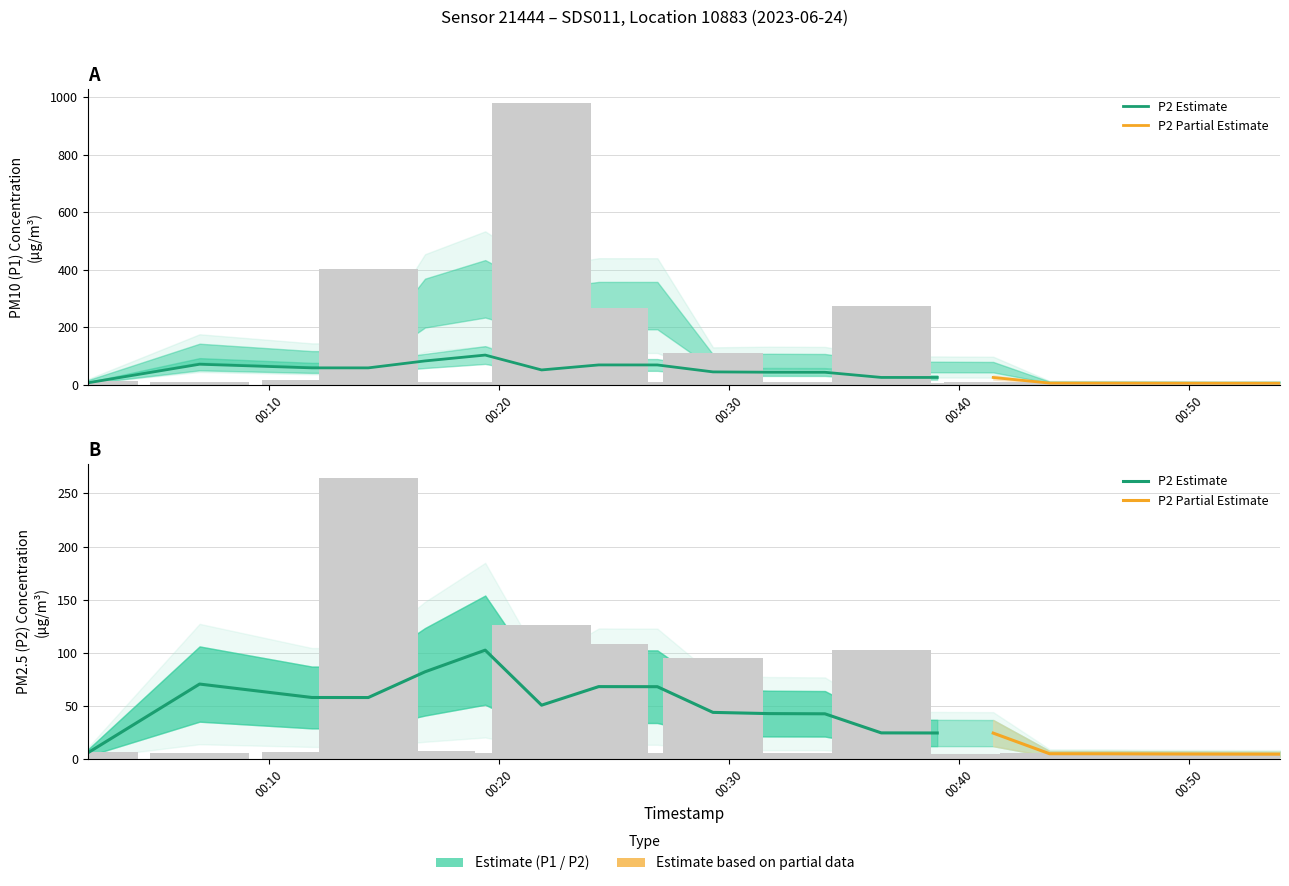

Rank the series by their average value, from lowest to highest.

P2, P1